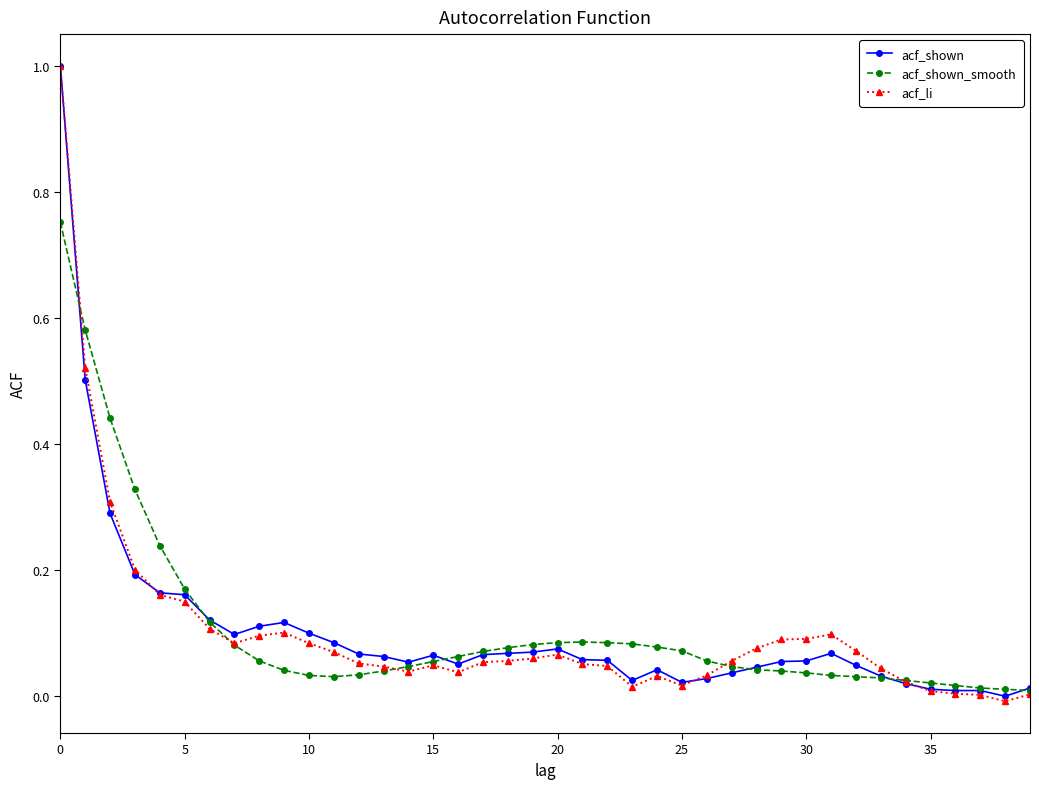

Does the chart display data point markers on the line(s)?

Yes